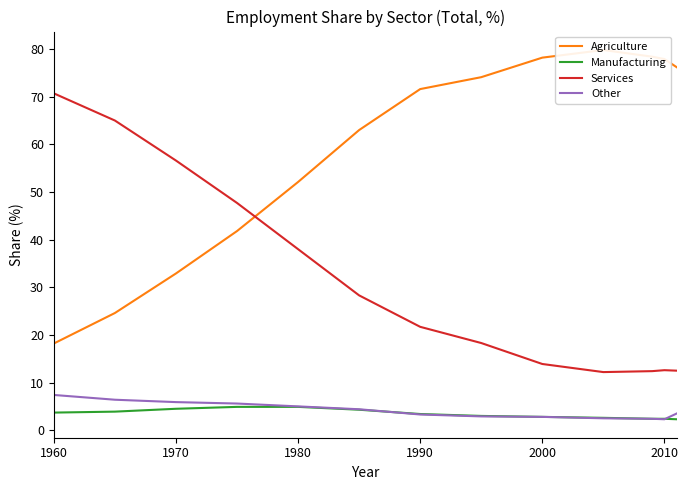

What are all the series names shown in the legend?

Agriculture, Manufacturing, Services, Other